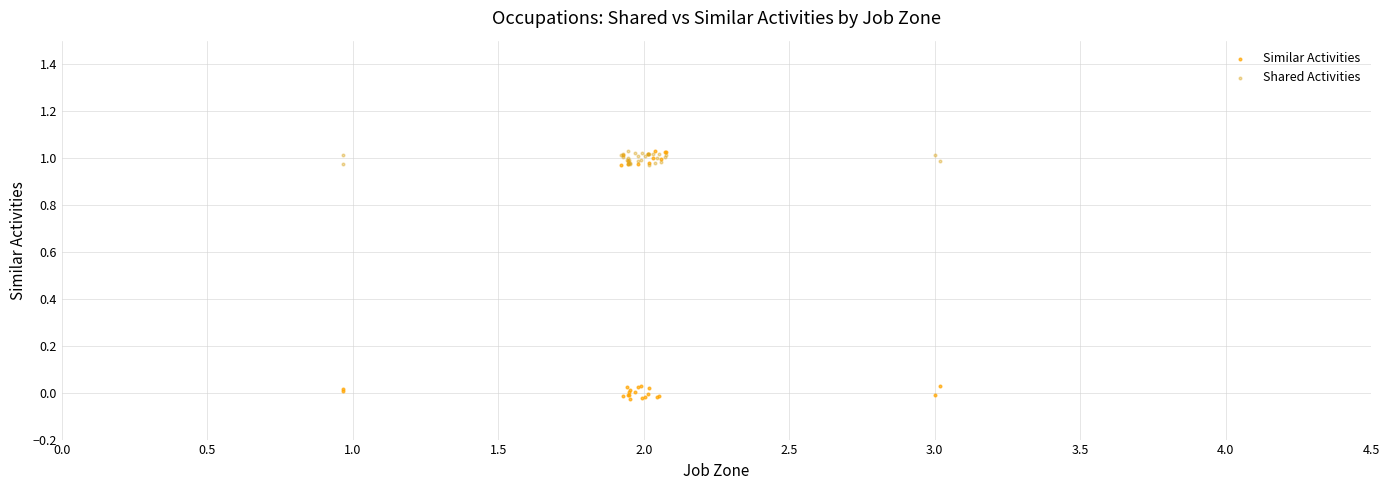

Which series reaches the minimum Y coordinate?

Similar Activities